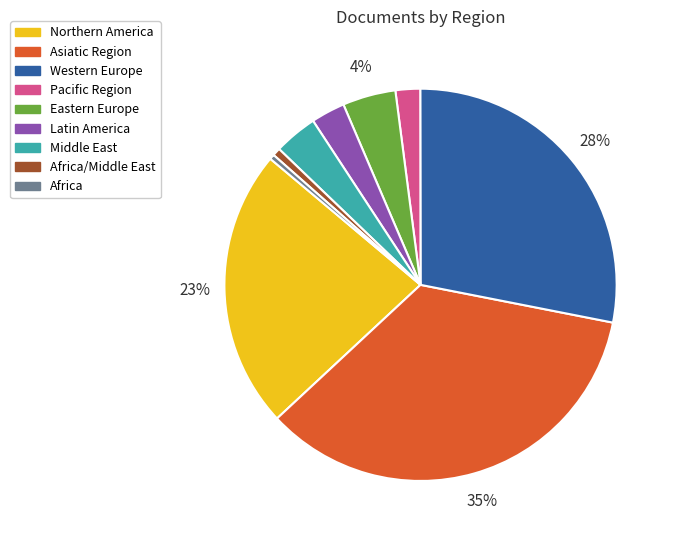

To the nearest percent, what is the difference between the largest and smallest slice percentages?

35%